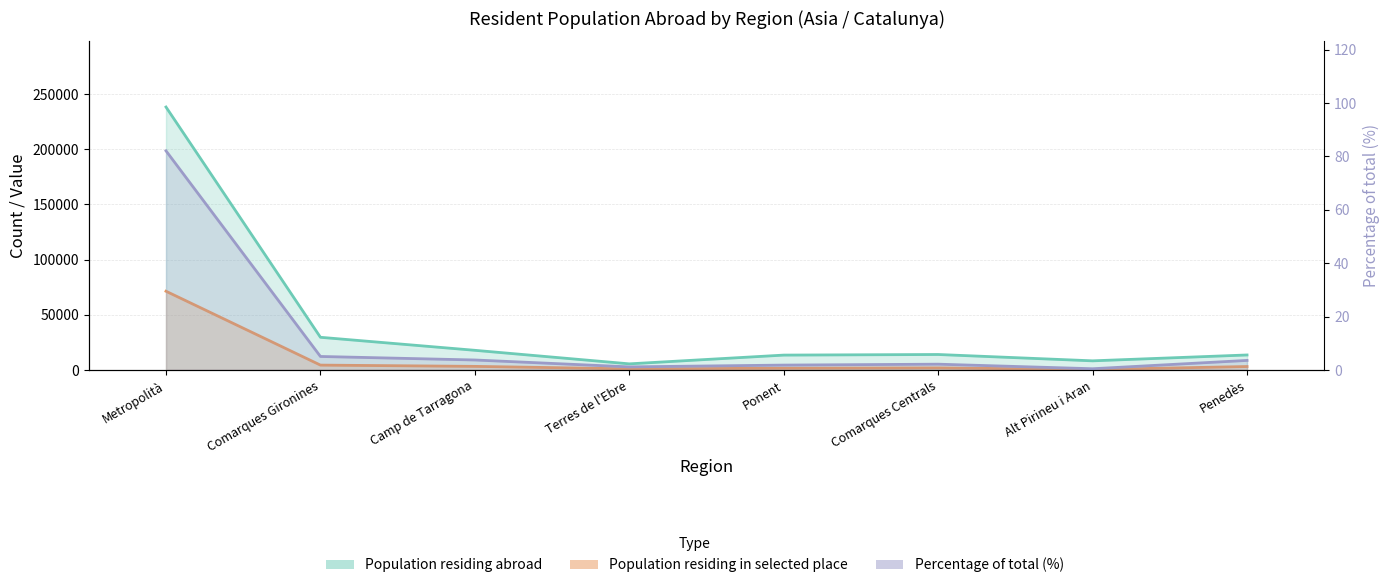

True or false: Population residing abroad has a value of 27251.0 at Camp de Tarragona.

False